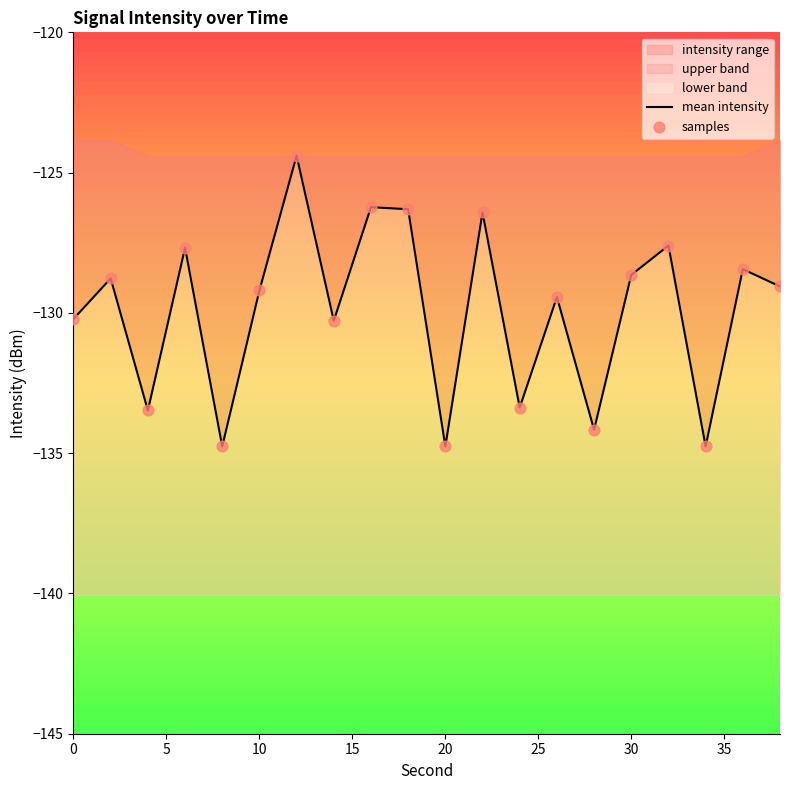

What is the total value across all series at 30?

-248.8